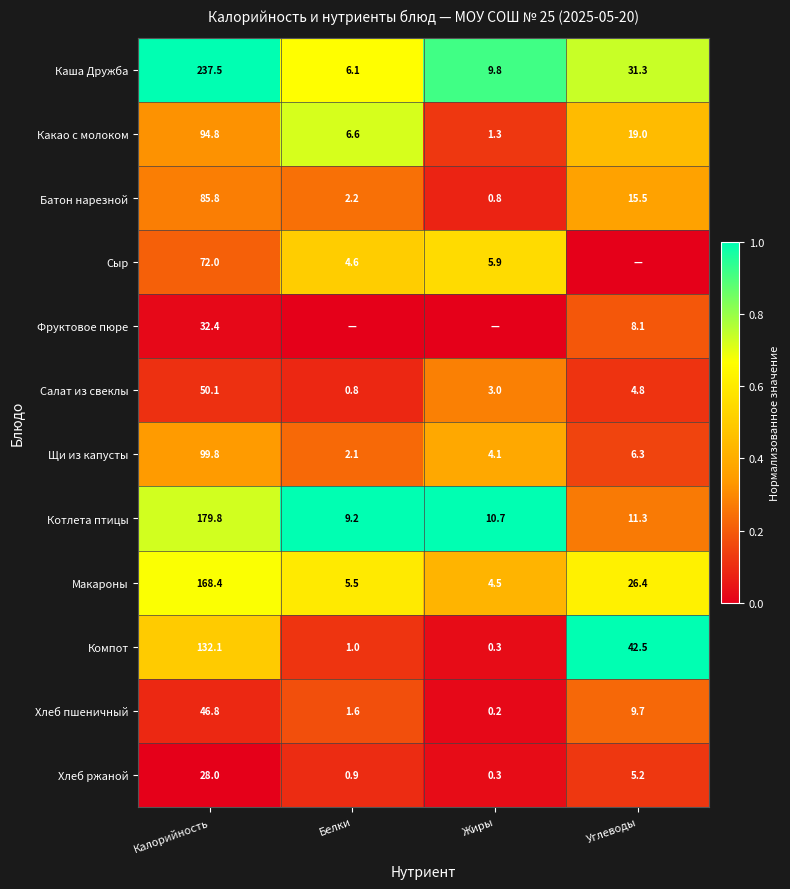

Is it true that Каша Дружба equals 1.1 at Белки?

False